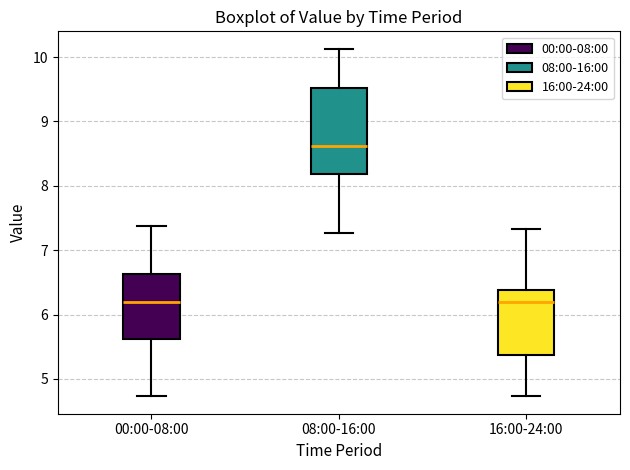

Where does the upper whisker of the box for 16:00-24:00 end on the y-axis? The values are not printed on the chart, so give them approximately, as read against the axis.

7.3